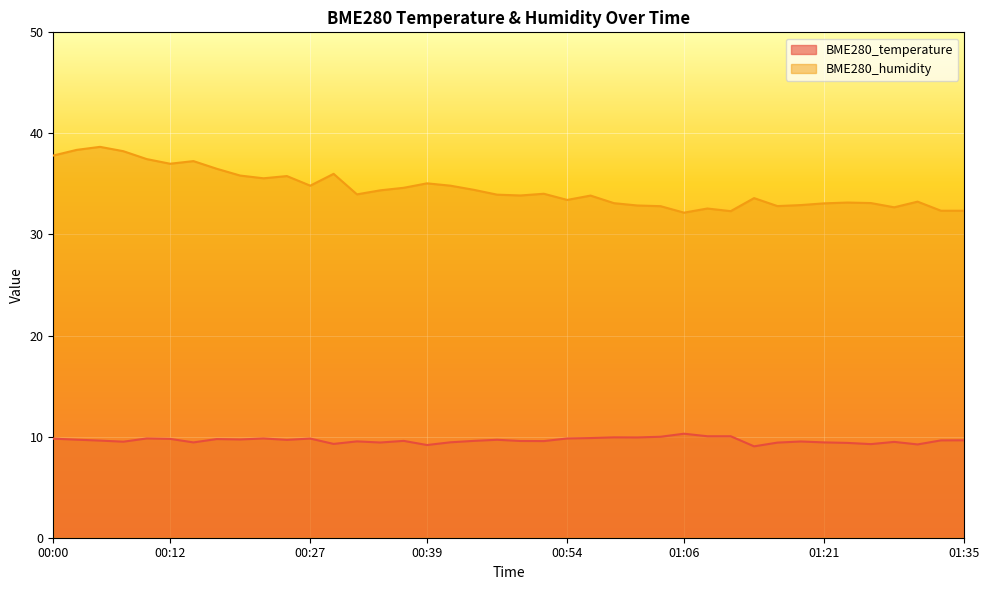

What is the difference between the maximum and minimum values in the BME280_humidity series?

6.5